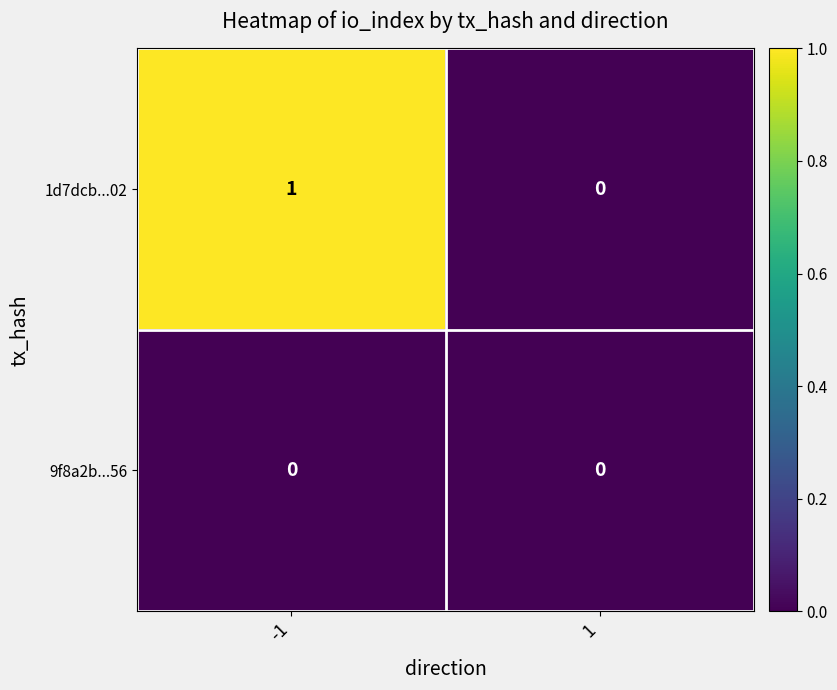

Reading left to right, what are all the values shown in this chart?

1d7dcb...02: 1	0
9f8a2b...56: 0	0